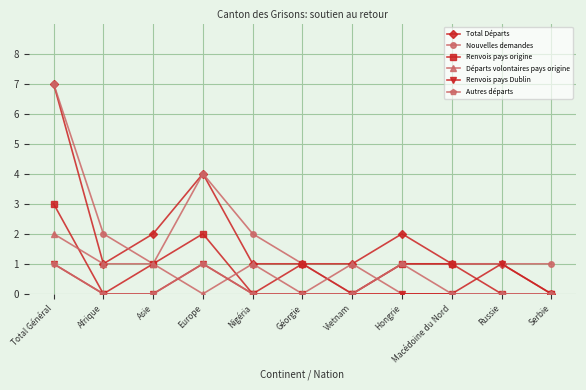

What is the sum of all Autres départs values?

3